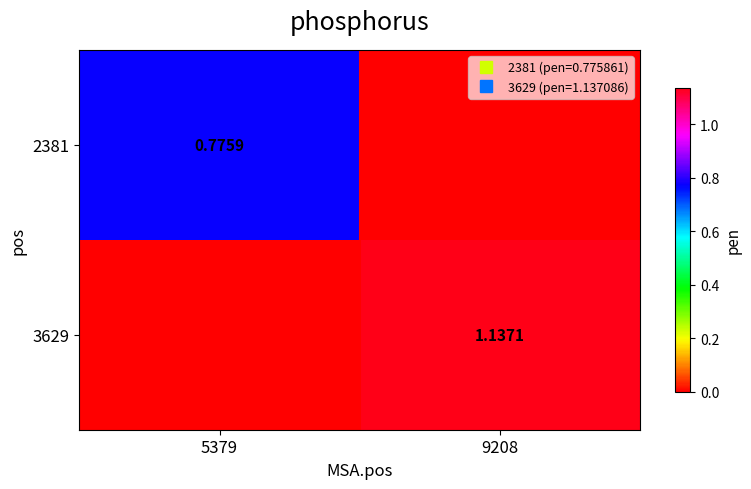

What is the approximate value of 2381 at 5379?

0.8